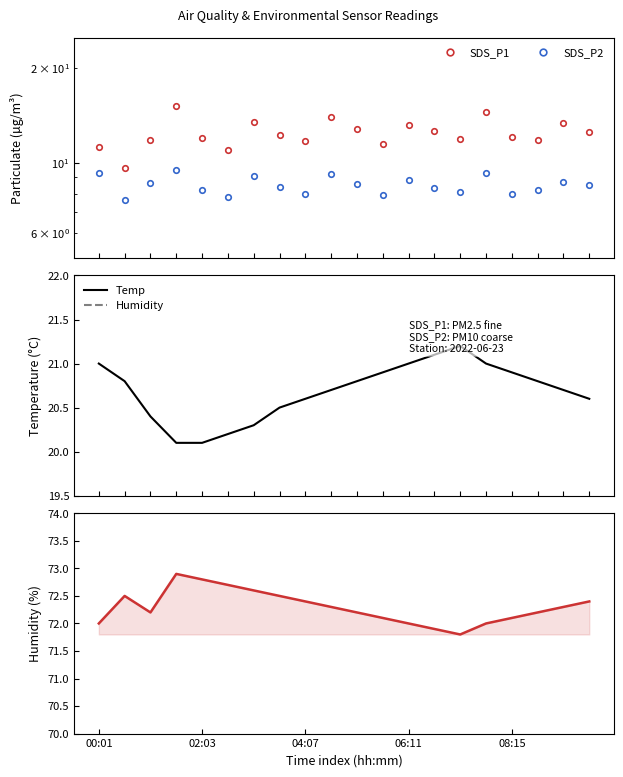

Is this an area chart (filled region under the line)?

No